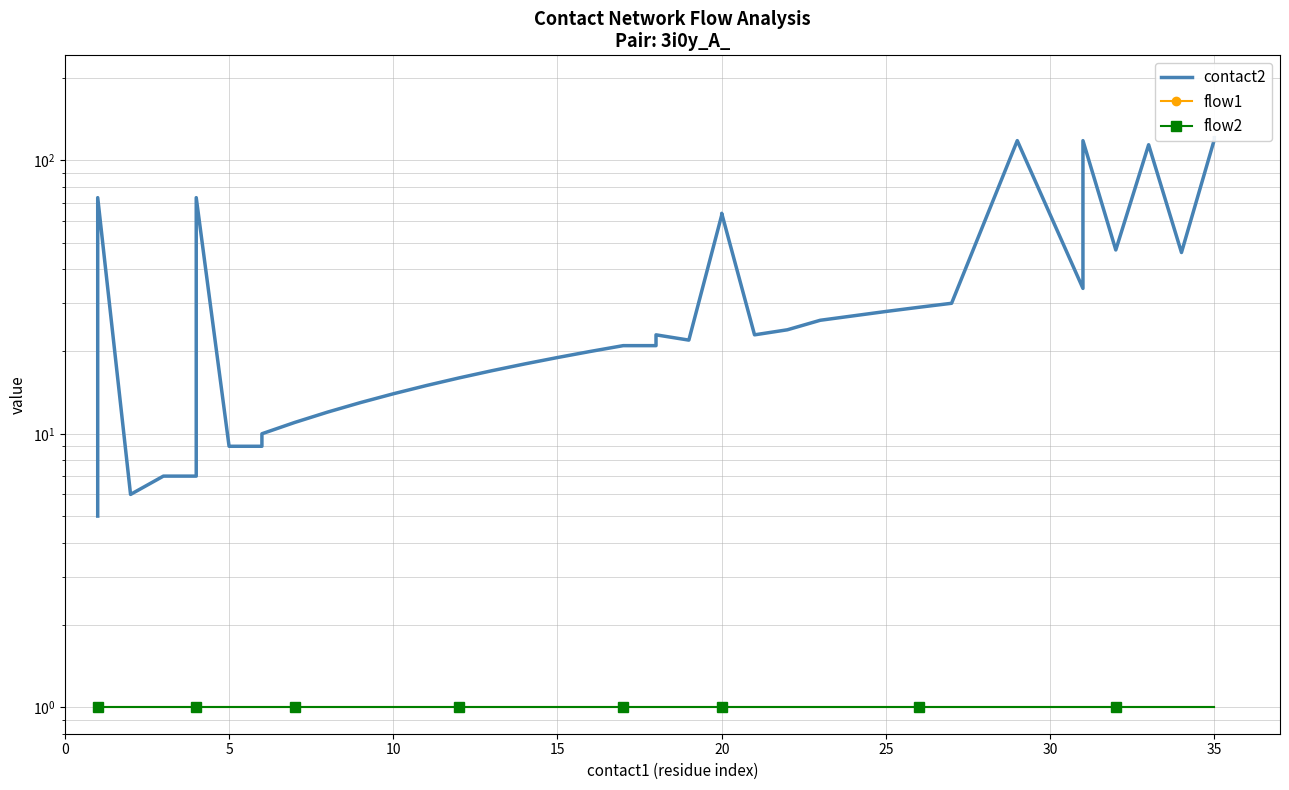

List the series in order of their peak value, highest first.

contact2, flow1, flow2